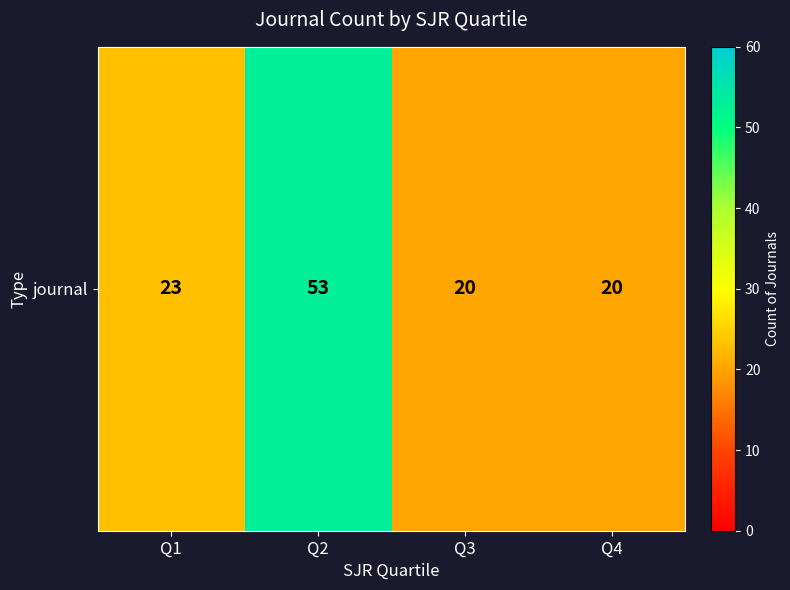

What is the maximum value shown in the chart?

53